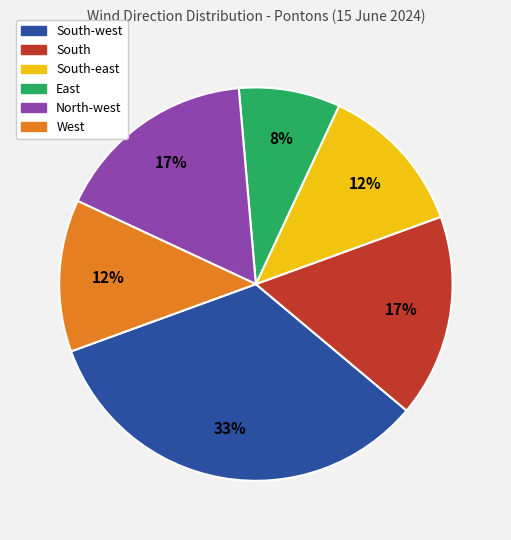

Does South represent more than half of the total?

No